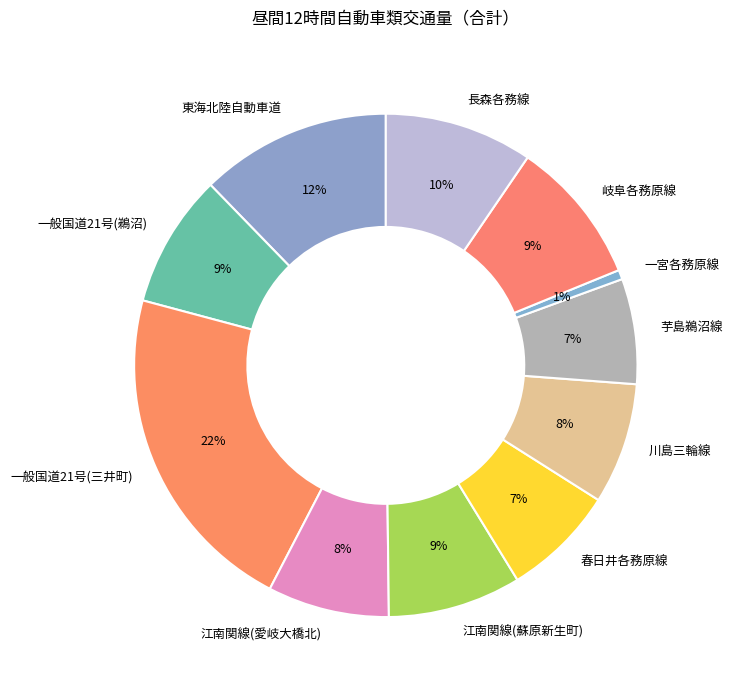

To the nearest percent, what is the difference between the largest and smallest slice percentages?

21%